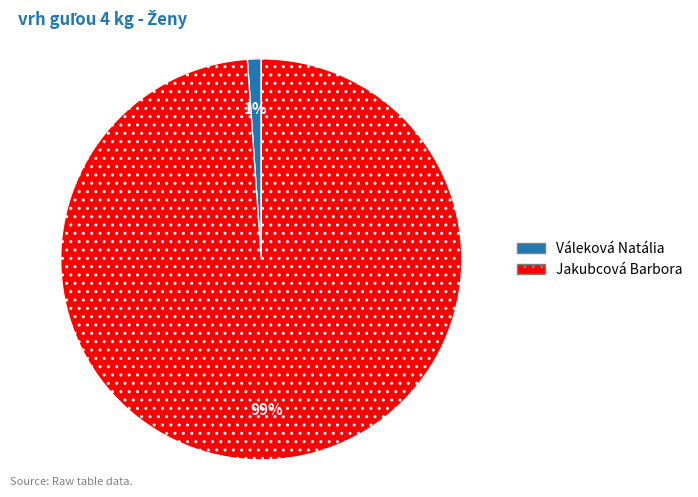

Which category accounts for the majority?

Jakubcová Barbora